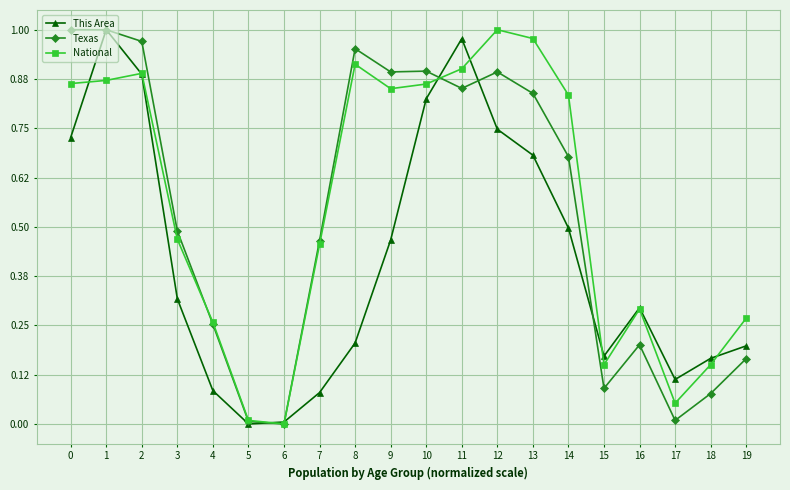

What is the total value across all series at 1?

2.9